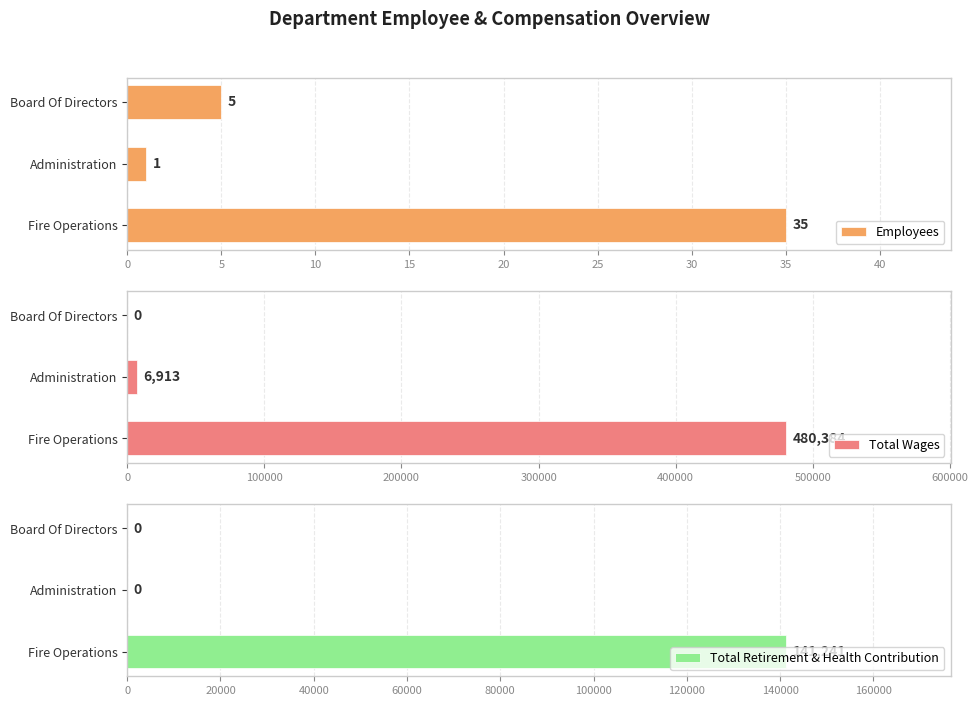

List the labels in order of Employees value, smallest first.

Administration, Board Of Directors, Fire Operations